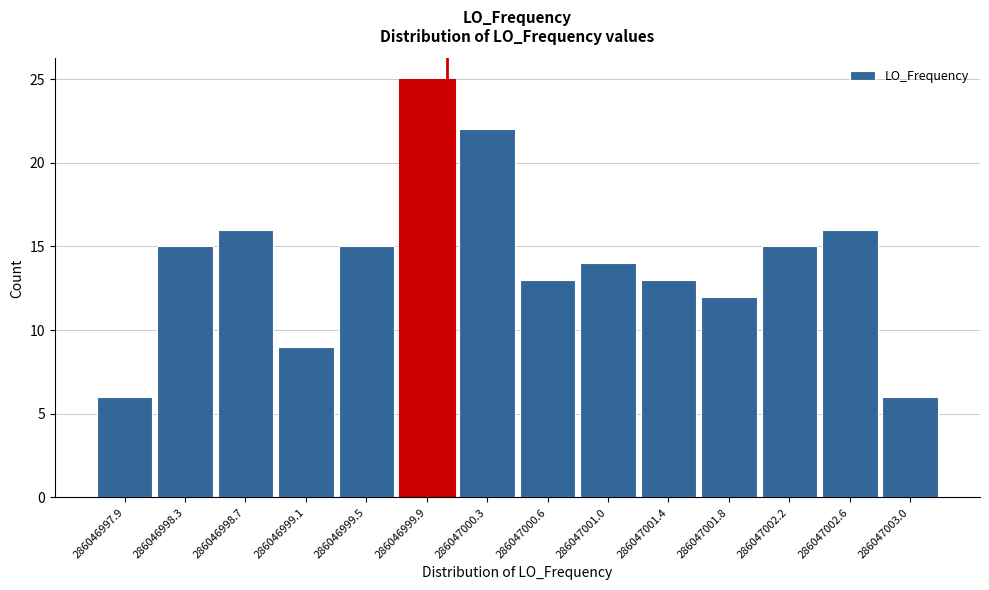

Reading left to right, what are all the values shown in this chart?

286046997.9=6	286046998.3=15	286046998.7=16	286046999.1=9	286046999.5=15	286046999.9=25	286047000.3=22	286047000.6=13	286047001.0=14	286047001.4=13	286047001.8=12	286047002.2=15	286047002.6=16	286047003.0=6